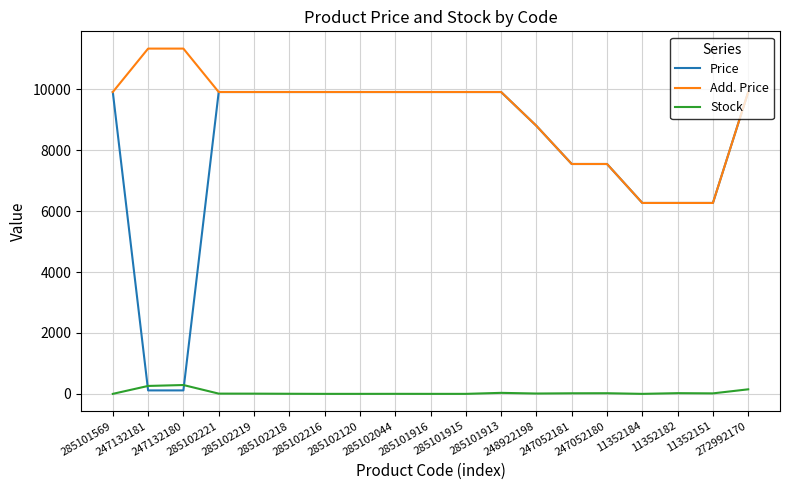

What are all the series names shown in the legend?

Price, Add. Price, Stock